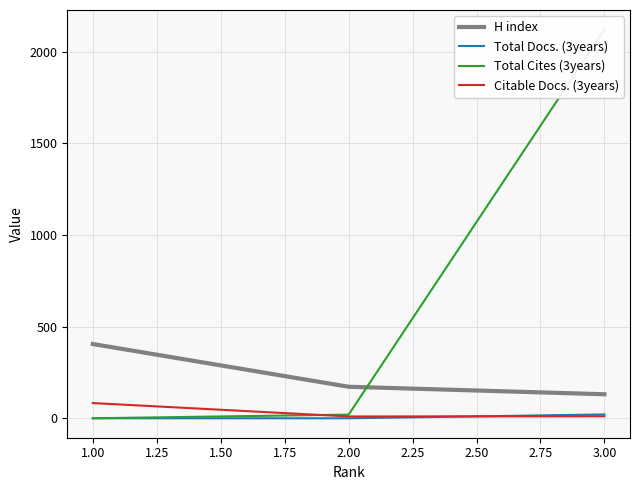

Is this an area chart (filled region under the line)?

No